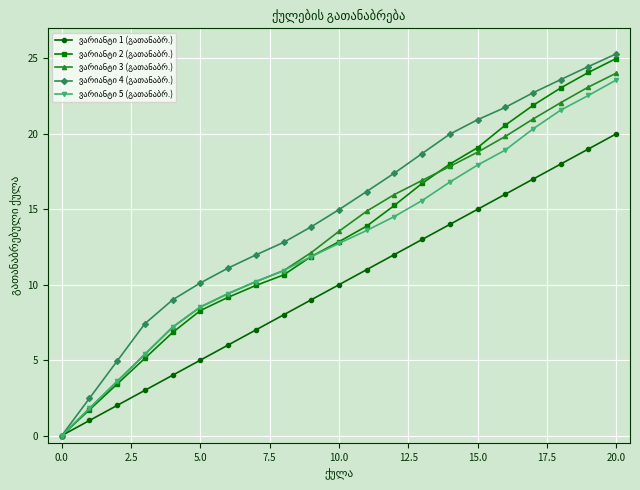

What is the greatest value displayed?

25.3